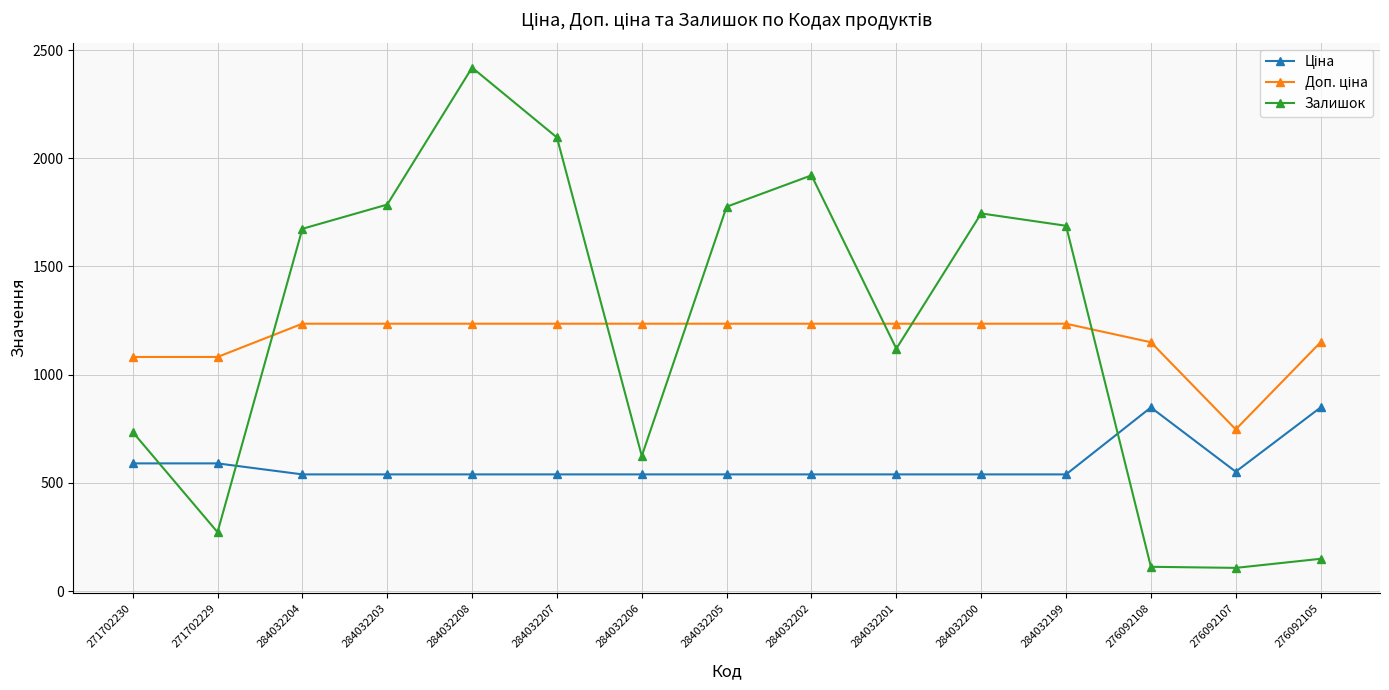

Which series changed the most between 271702229 and 284032201?

Залишок